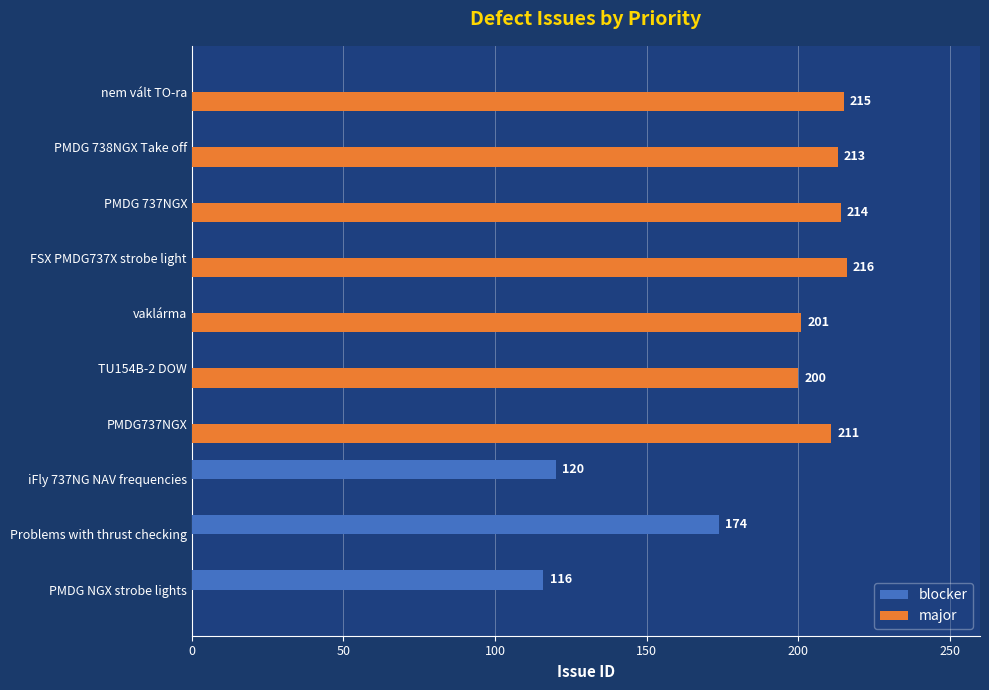

What is the sum of the blocker values at Problems with thrust checking and PMDG737NGX?

174